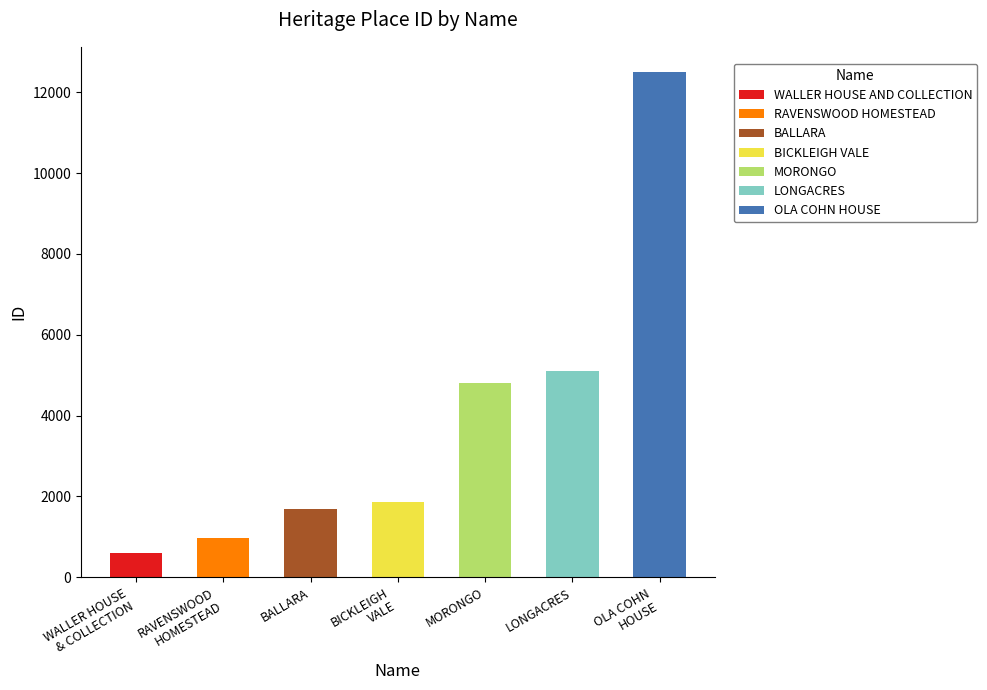

The value at BICKLEIGH VALE is 2428. True or false?

False